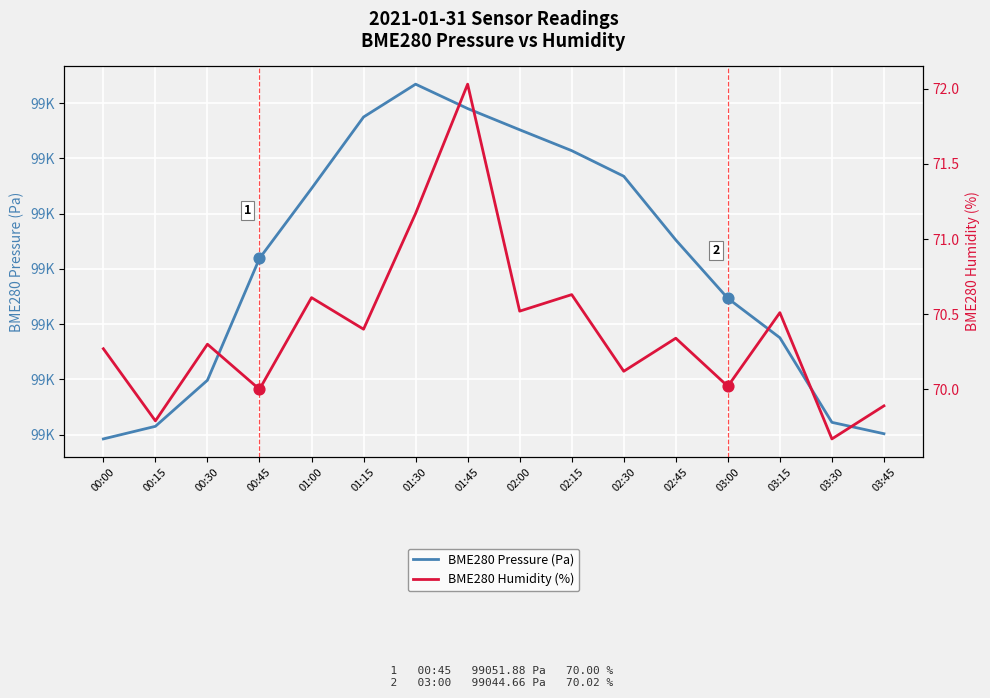

Which series reaches the minimum Y coordinate?

BME280 Humidity (%)